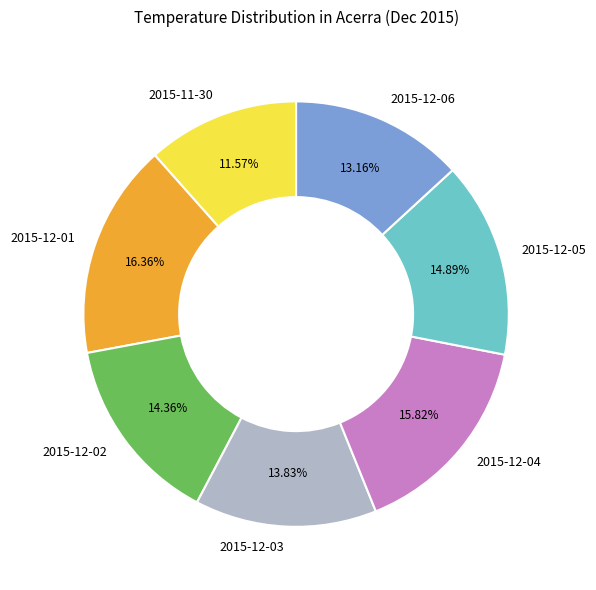

Between 2015-12-04 and 2015-11-30, which is larger?

2015-12-04